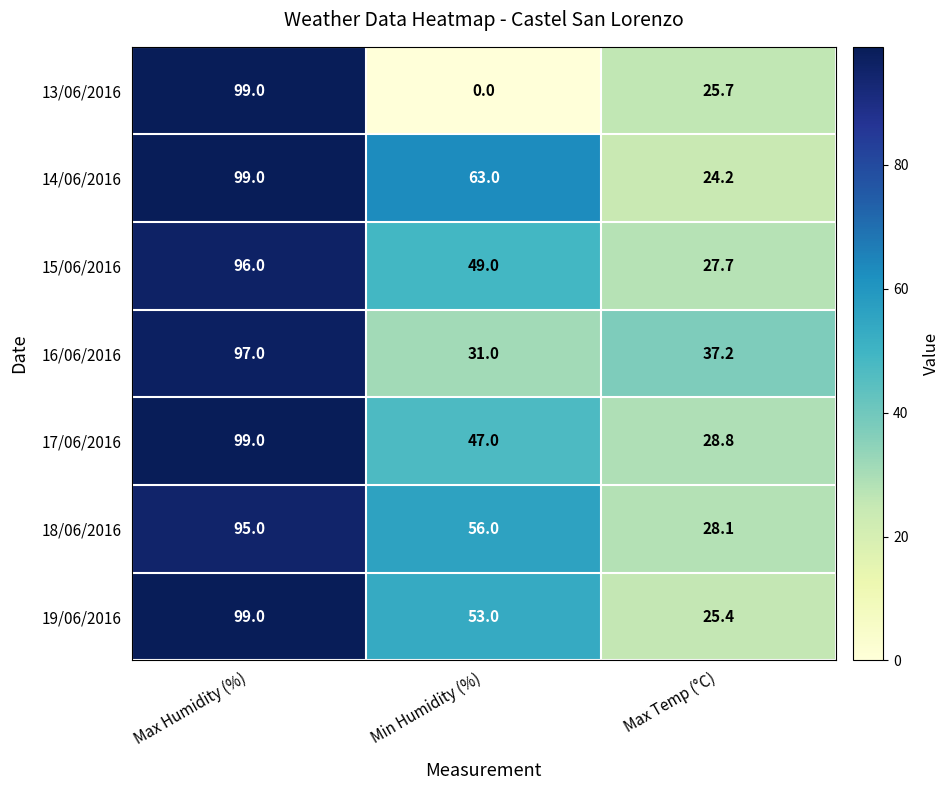

At Min Humidity (%), list the series in order from smallest to largest.

13/06/2016, 16/06/2016, 17/06/2016, 15/06/2016, 19/06/2016, 18/06/2016, 14/06/2016